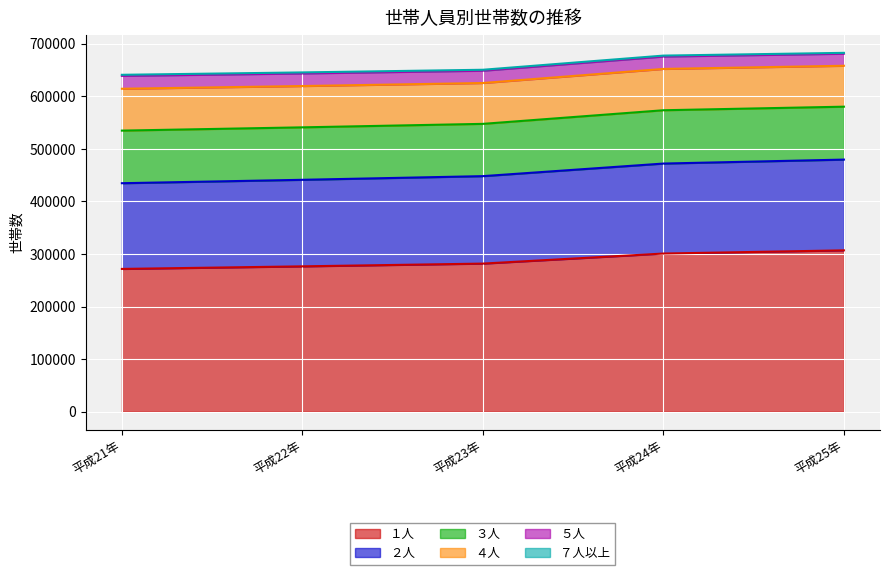

What is the highest value of the ３人 series?

101423